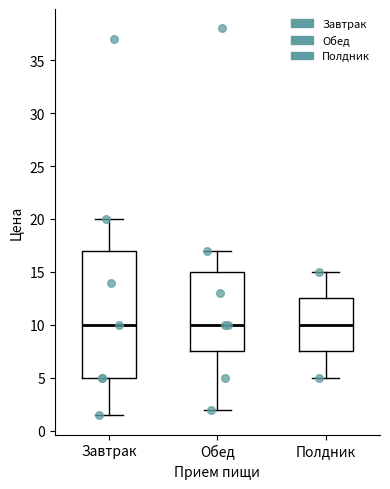

Reading left to right, read every box against the y-axis: the position of its median line, the range the box covers, and the ends of its whiskers. The values are not printed on the chart, so give them approximately, as read against the axis.

Завтрак: median 10.0, box 5.0 to 17.0, whiskers 1.5 to 20.0
Обед: median 10.0, box 7.5 to 15.0, whiskers 2.0 to 17.0
Полдник: median 10.0, box 7.5 to 12.5, whiskers 5.0 to 15.0